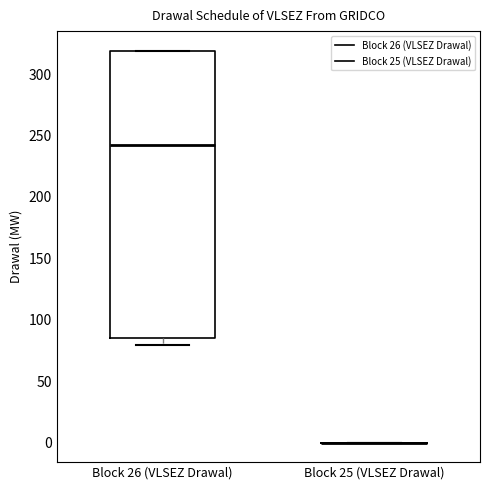

Reading left to right, read every box against the y-axis: the position of its median line, the range the box covers, and the ends of its whiskers. The values are not printed on the chart, so give them approximately, as read against the axis.

Block 26 (VLSEZ Drawal): median 245, box 85 to 320, whiskers 80 to 320
Block 25 (VLSEZ Drawal): box collapsed to a line at 0, whiskers 0 to 0